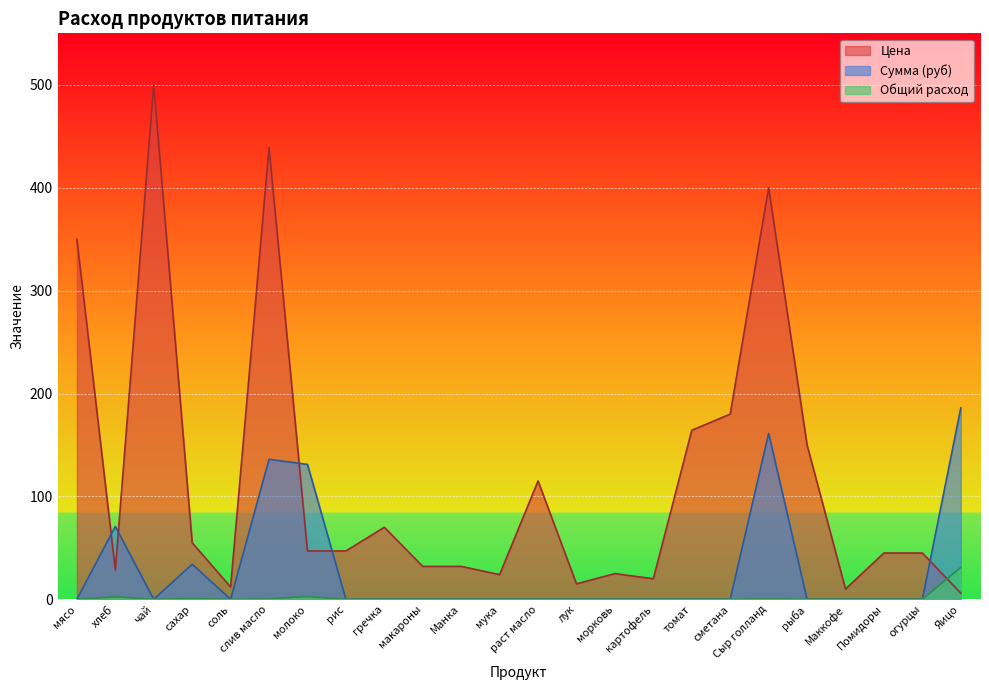

Which label corresponds to the largest value in the chart?

чай